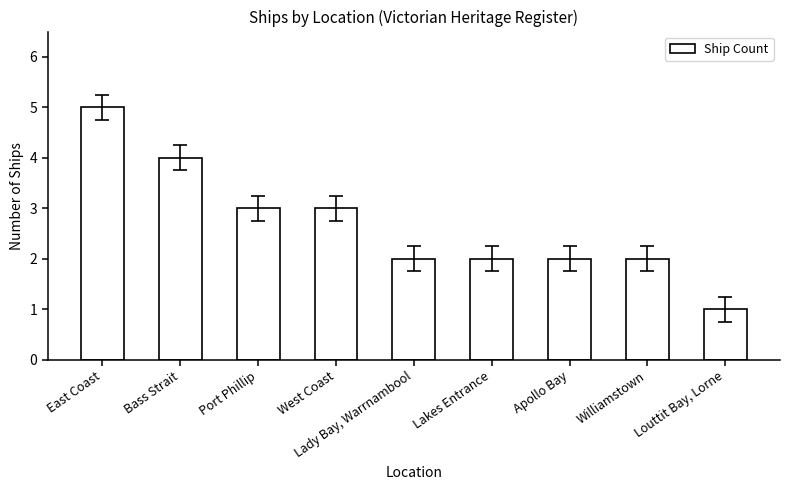

Approximately how many times larger is the value at West Coast compared to Bass Strait?

0.8